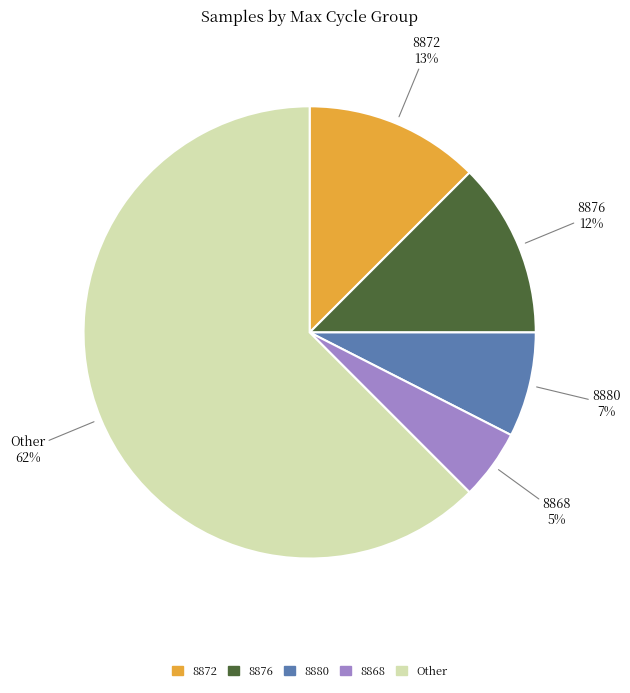

To the nearest percent, what is the average slice percentage?

20%